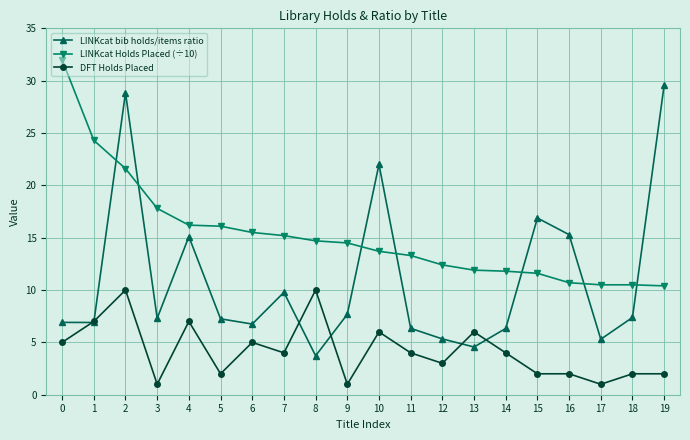

How many values in the LINKcat Holds Placed (÷10) series are below 14?

10